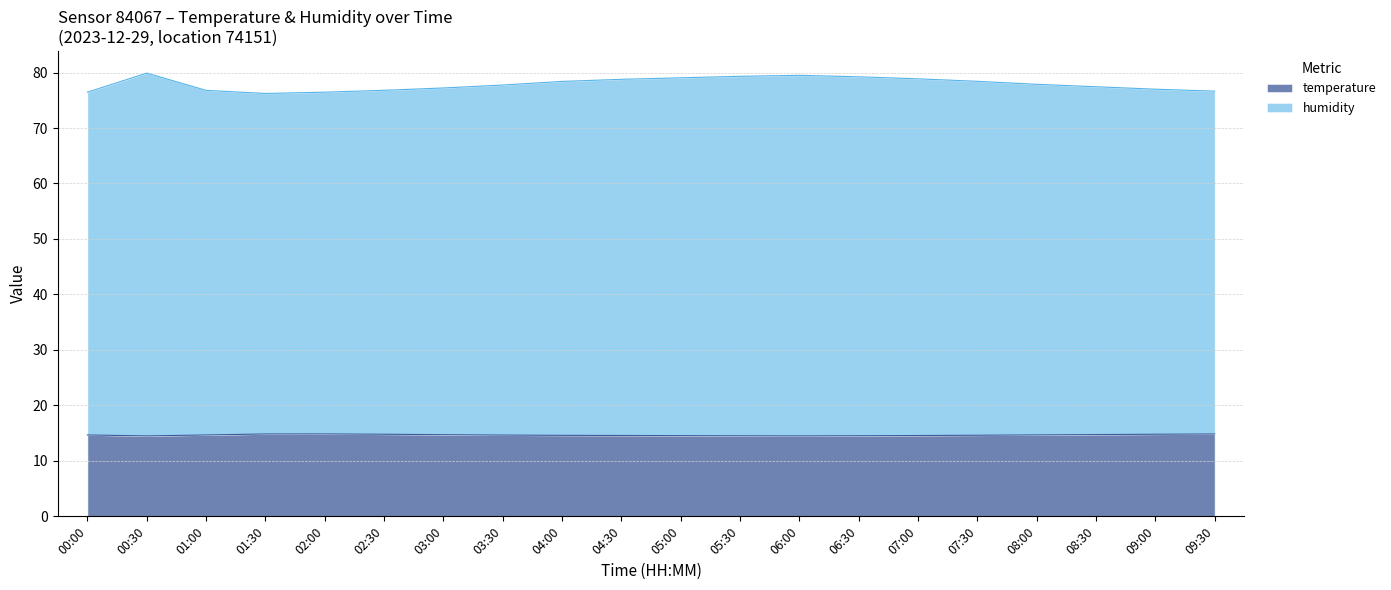

Does the chart display data point markers on the line(s)?

No